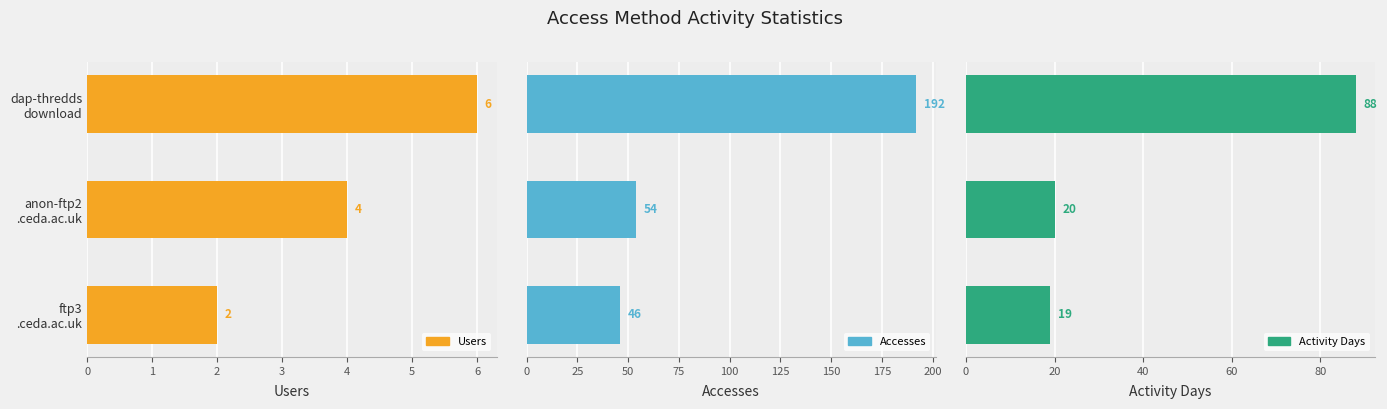

Between anon-ftp2 .ceda.ac.uk and ftp3 .ceda.ac.uk, which series saw the biggest shift?

Accesses